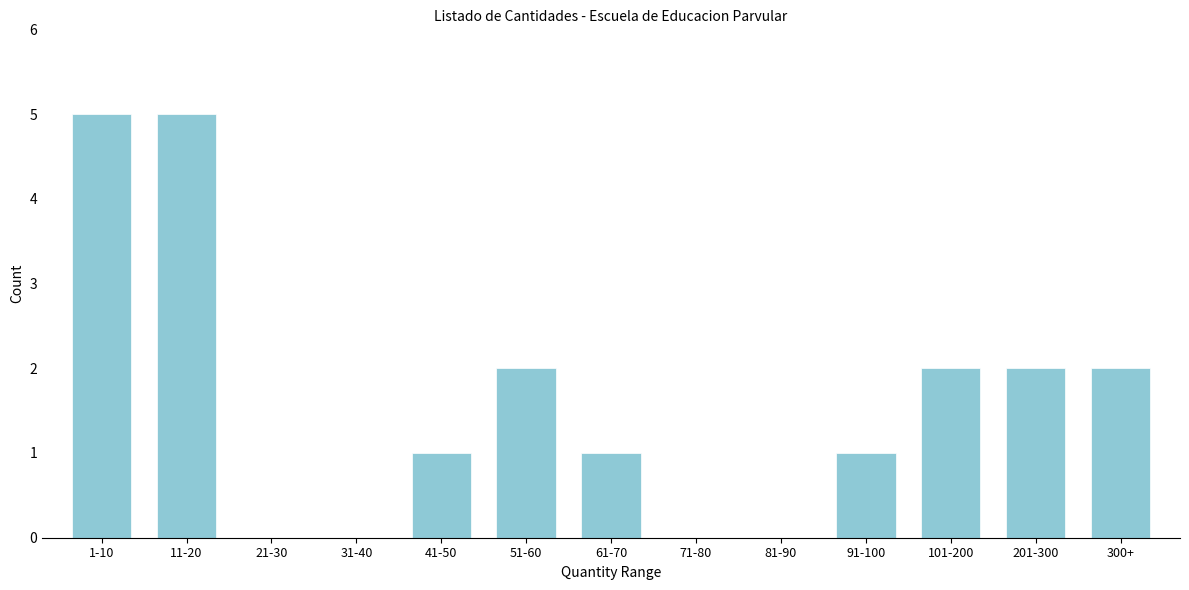

Reading left to right, list all the values displayed in this chart.

1-10=5	11-20=5	21-30=0	31-40=0	41-50=1	51-60=2	61-70=1	71-80=0	81-90=0	91-100=1	101-200=2	201-300=2	300+=2